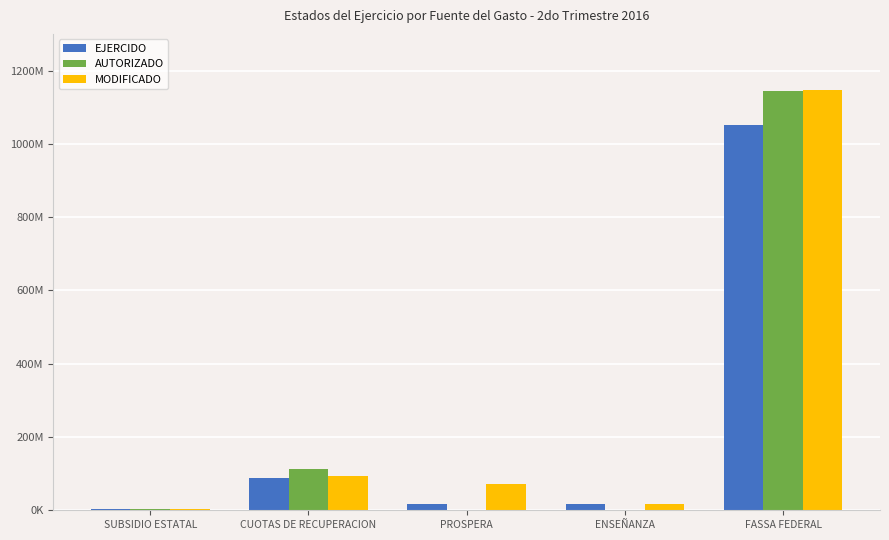

The AUTORIZADO series shows 539079151.9 at FASSA FEDERAL. True or false?

False